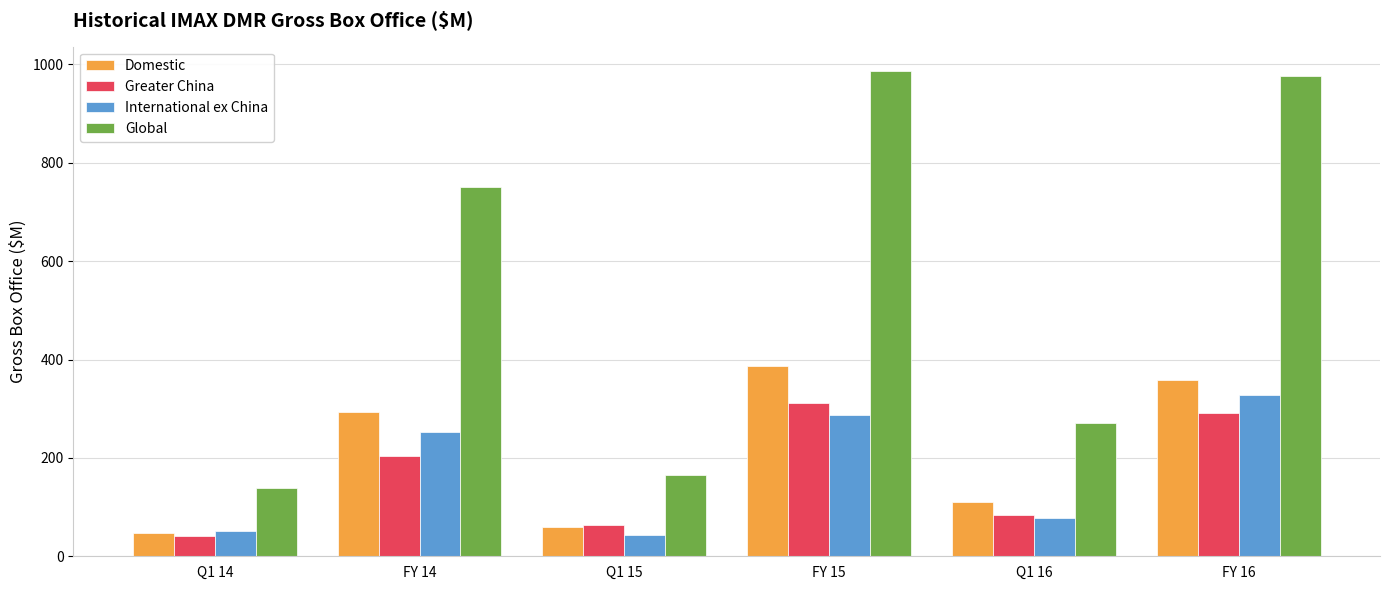

True or false: Greater China has a value of 283.4 at FY 14.

False